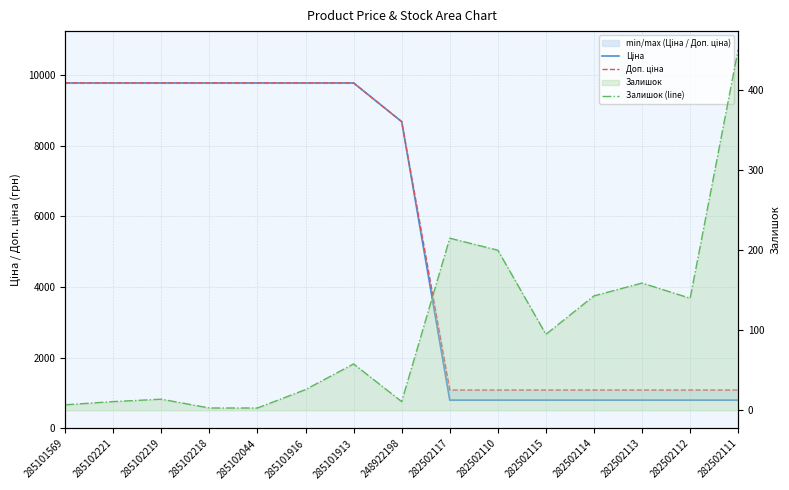

Is the value of Залишок (line) at 282502111 greater than the value of Ціна at 282502111?

No